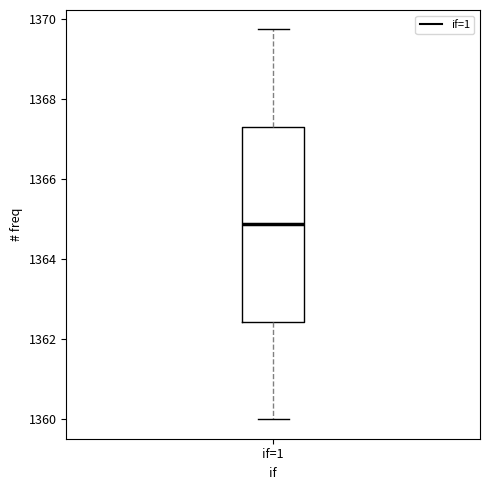

Read this box plot against the y-axis: the position of the median line, the range covered by the box, and the ends of both whiskers. The values are not printed on the chart, so give them approximately, as read against the axis.

median 1364.8, box 1362.4 to 1367.4, whiskers 1360.0 to 1369.8